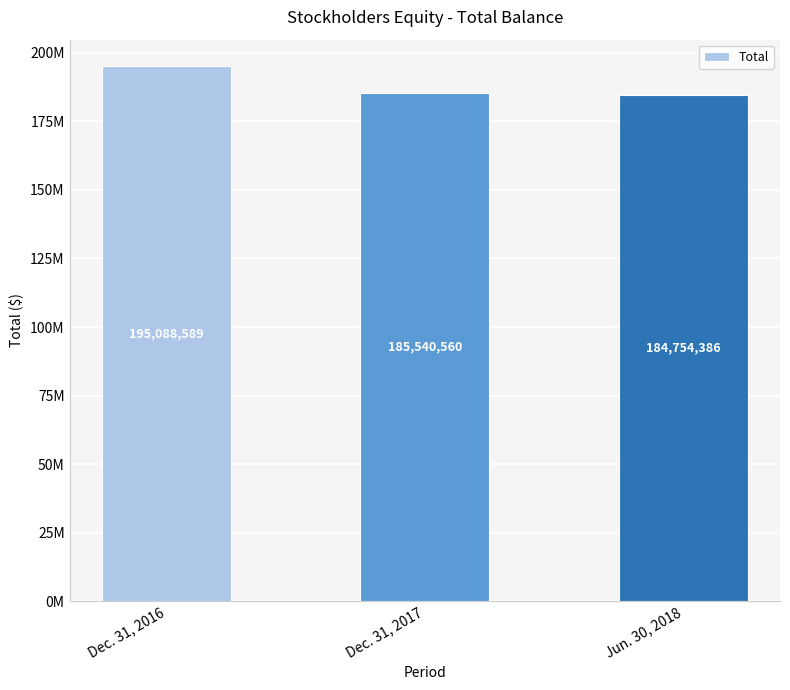

Does the chart contain any negative values?

No